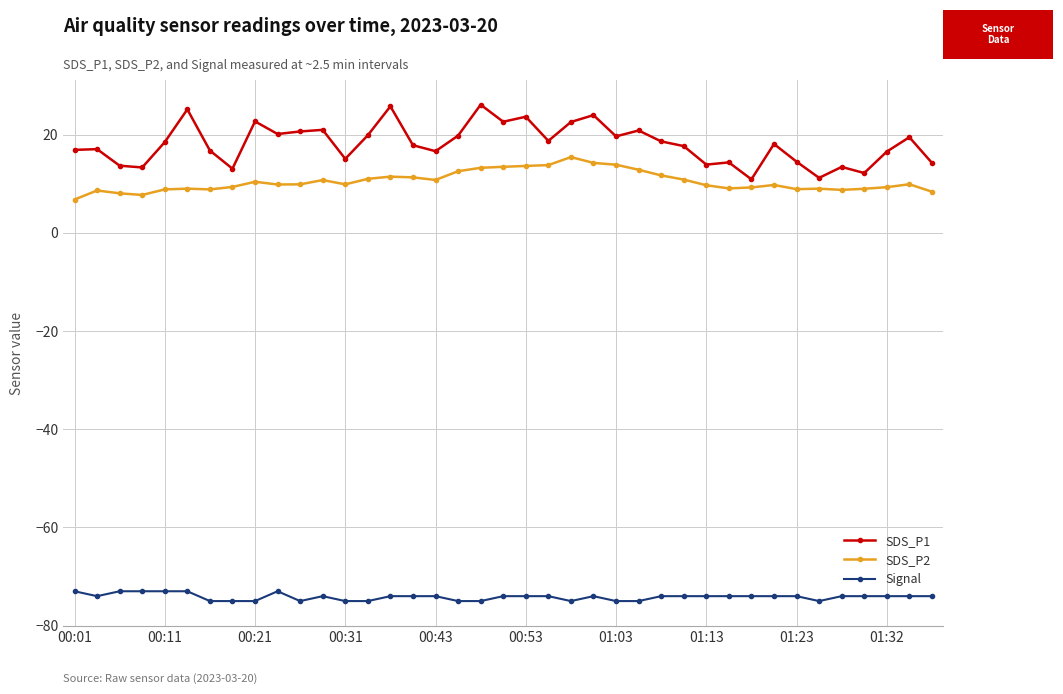

What is the difference between the second highest and second lowest values in the SDS_P2 series?

6.5